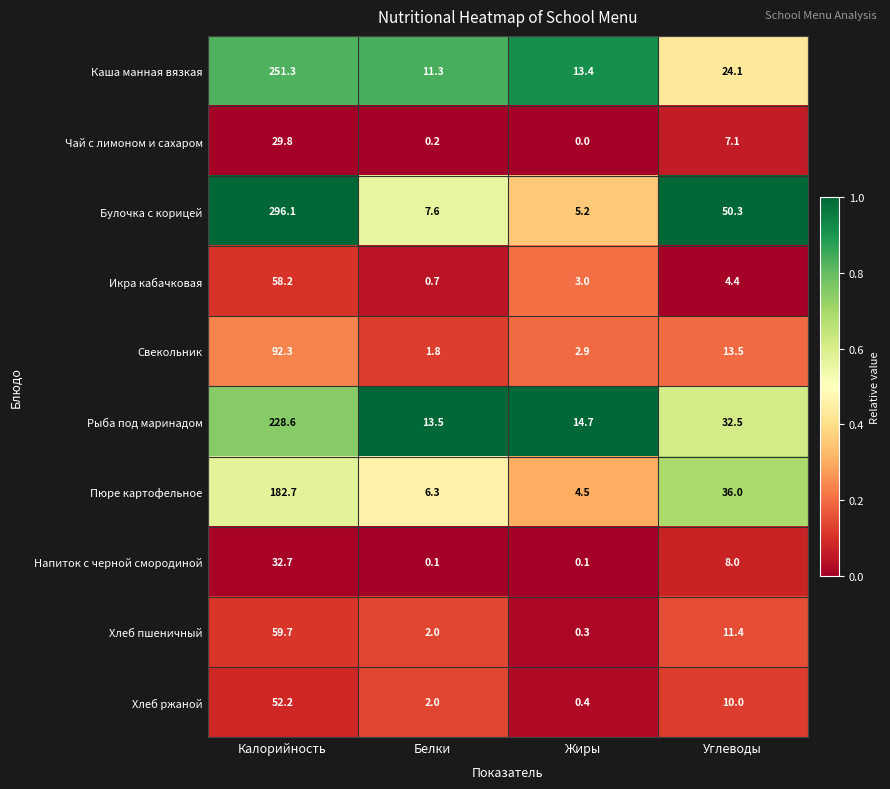

The Чай с лимоном и сахаром series shows 49.0 at Калорийность. True or false?

False